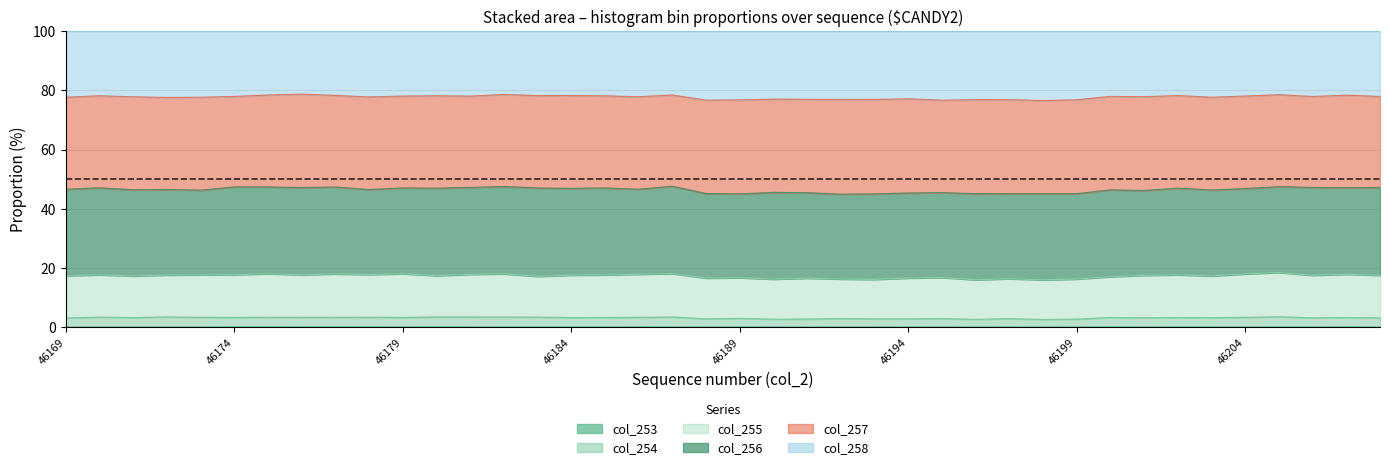

Where is col_258 nearest to the value 77?

46191